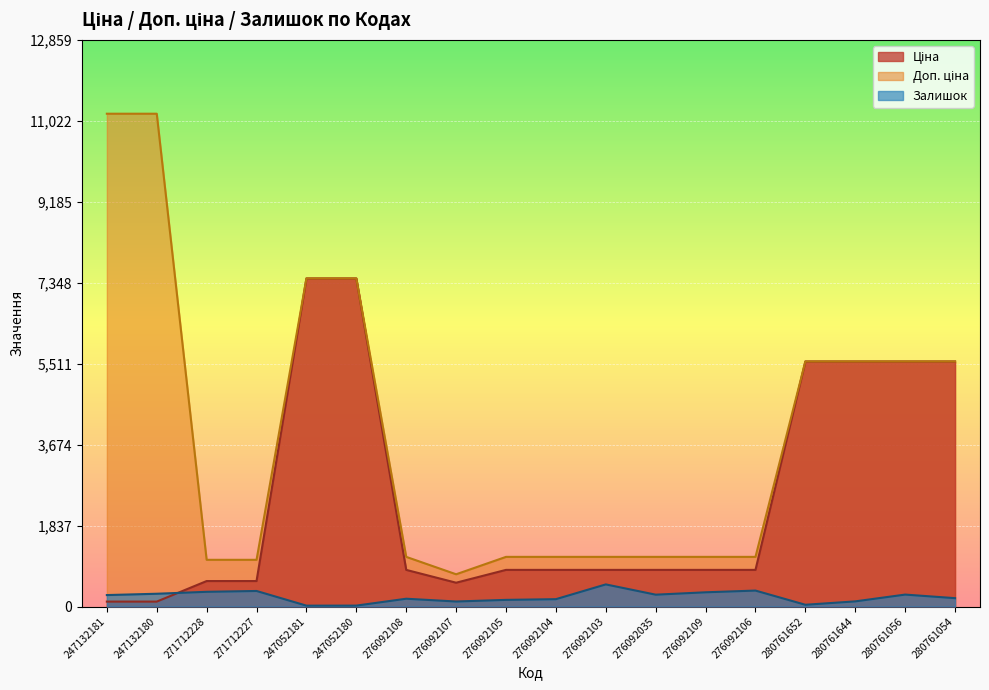

At which label does Ціна reach its minimum?

247132181